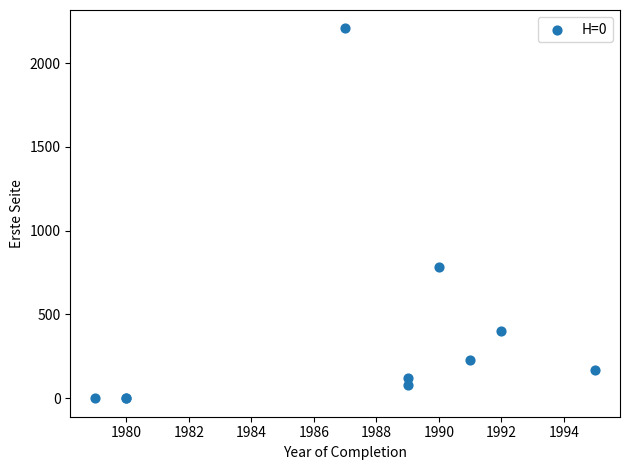

What Y value in the scatter plot is closest to 1103?

782